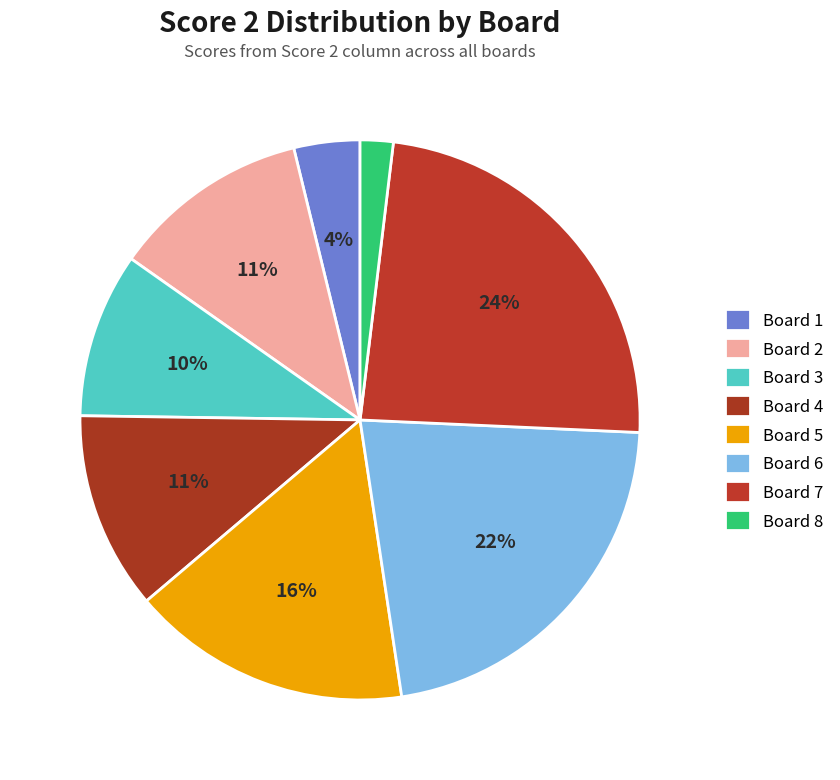

What is the change in value from Board 1 to Board 2?

+8